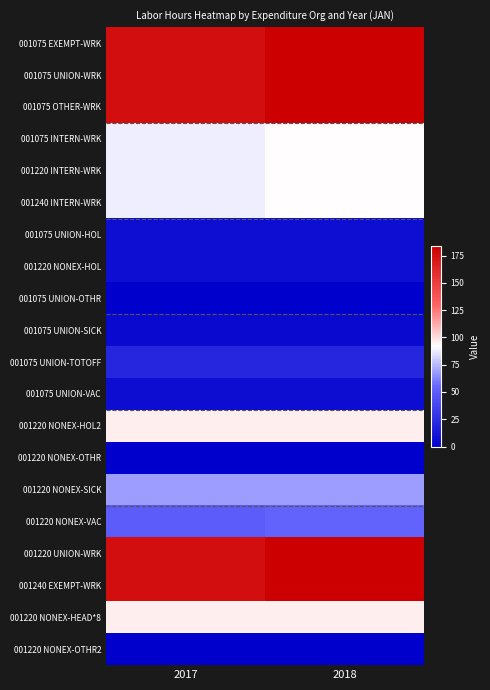

At which category is the sum across all series the highest?

2018